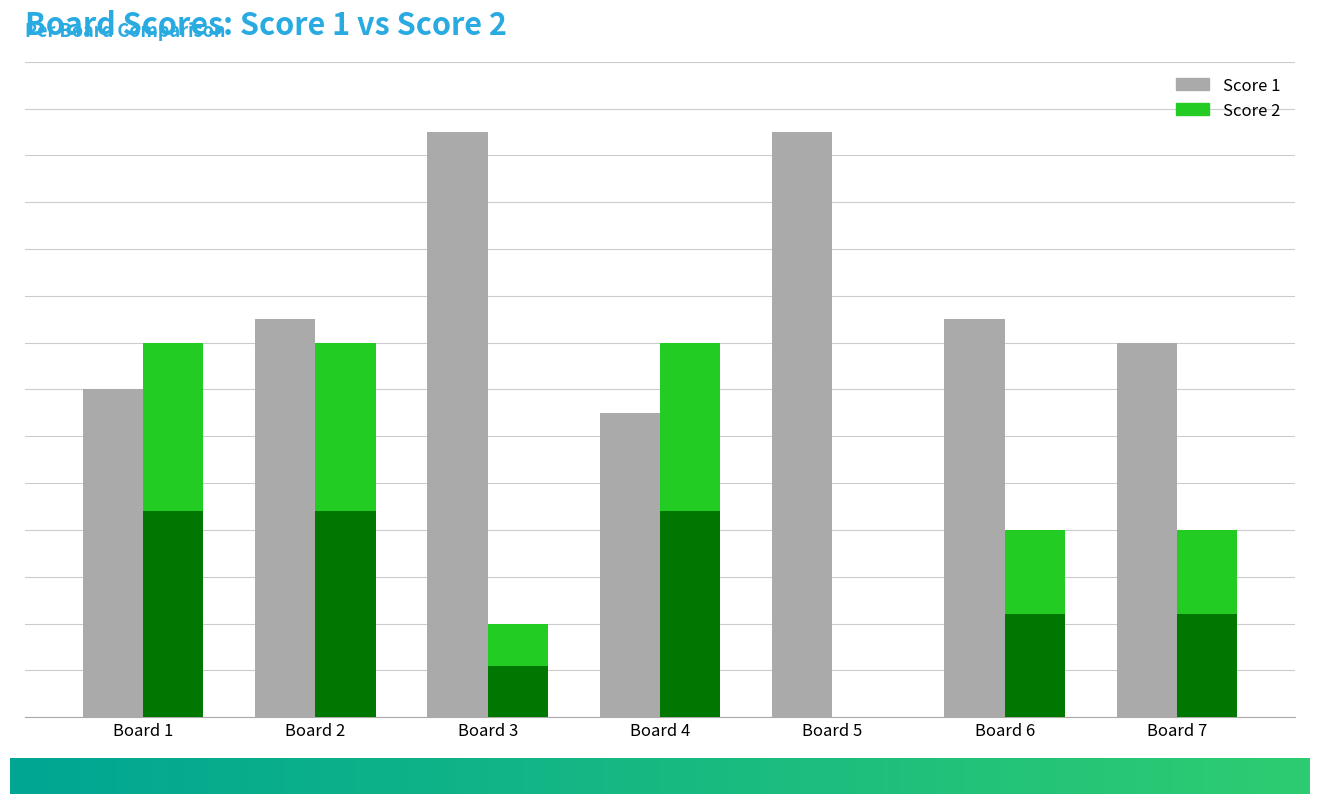

Which label corresponds to the largest value in the chart?

Board 3